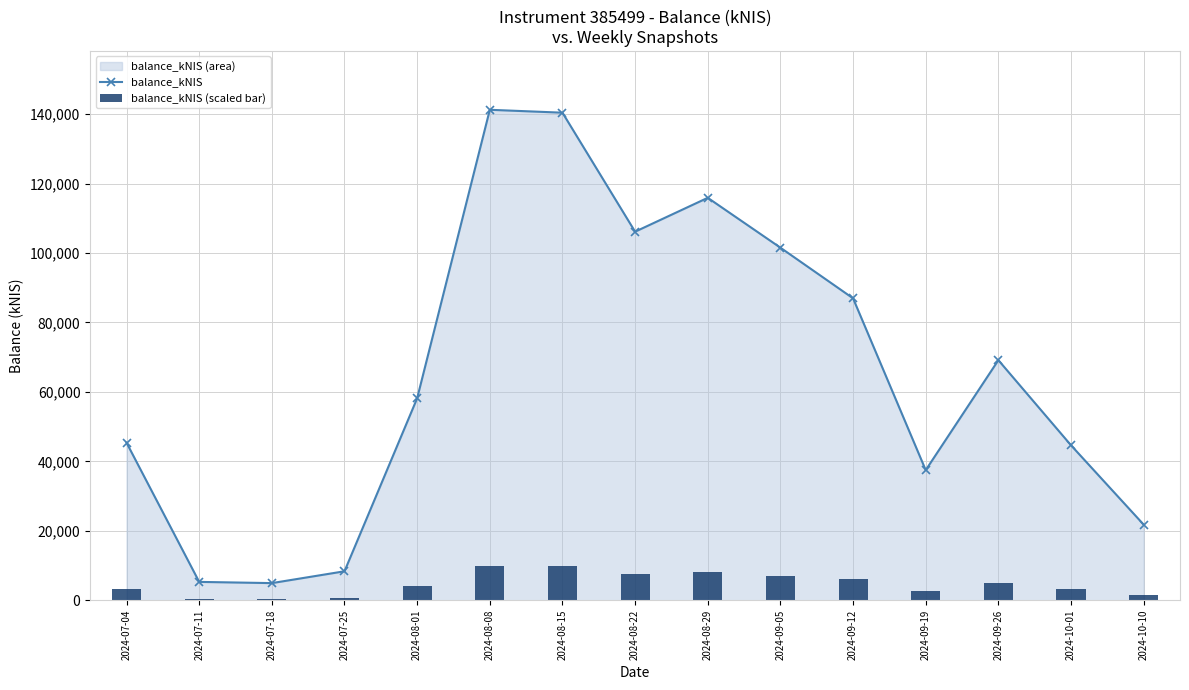

What is the total value across all series at 2024-07-04?

48535.3